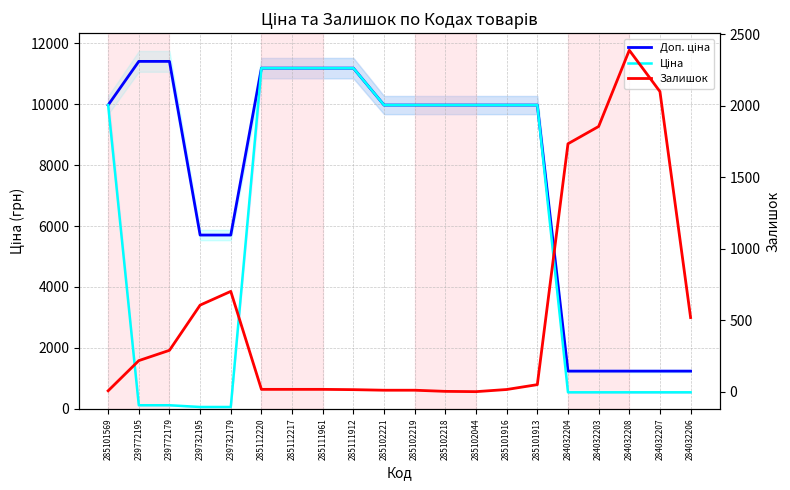

What are all the series names shown in the legend?

Доп. ціна, Ціна, Залишок